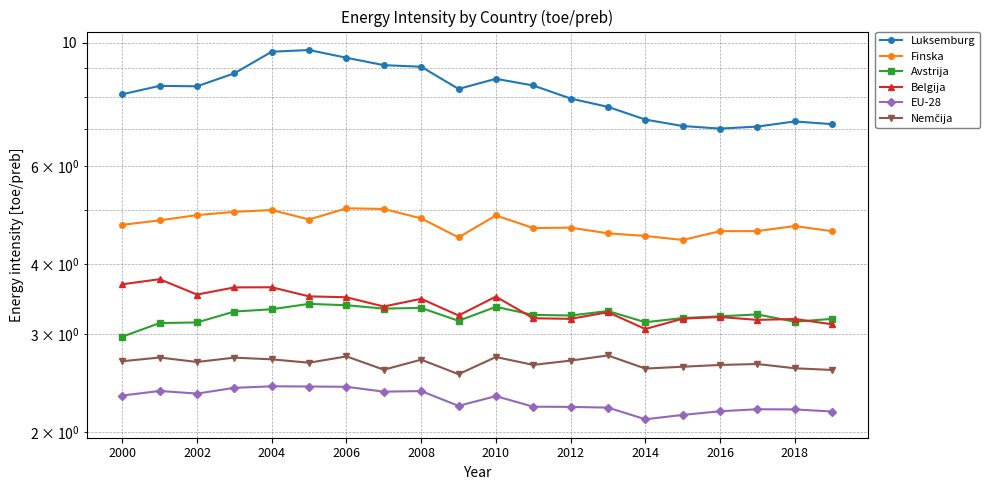

True or false: Luksemburg has a value of 12.0 at 13.

False